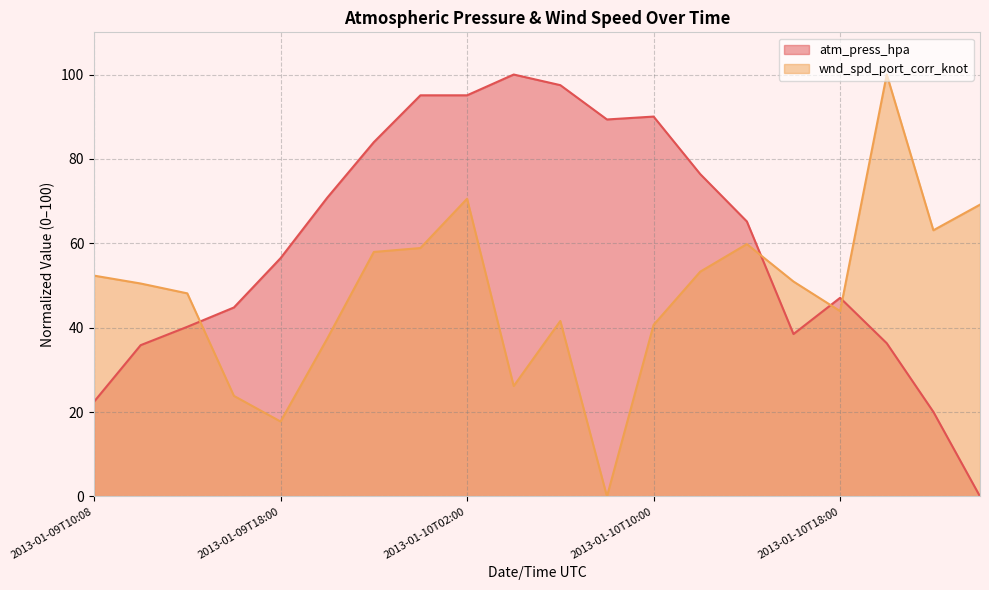

Read the atm_press_hpa value at 2013-01-10T18:00.

47.1